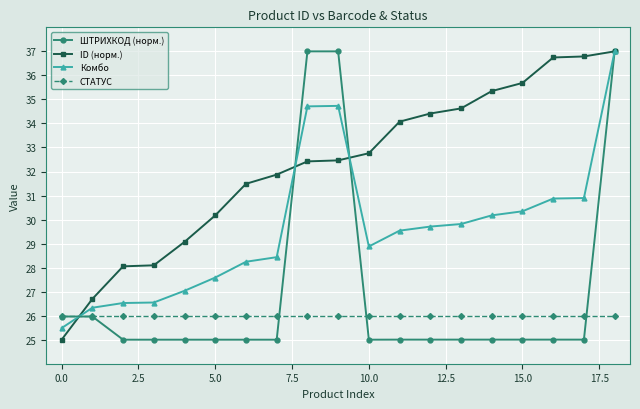

Which series has the largest total across all categories?

ID (норм.)